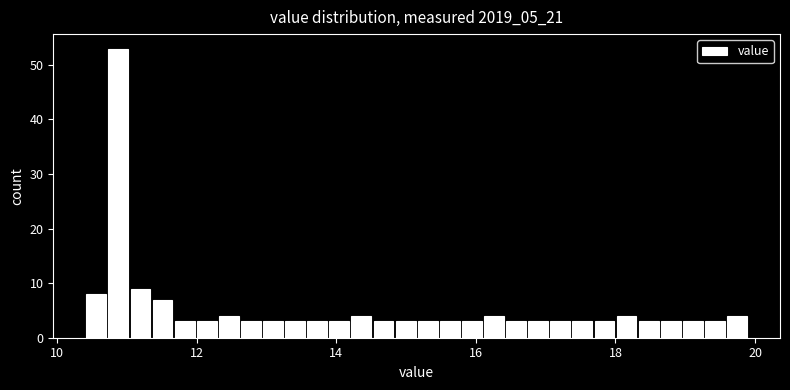

Read against the x-axis, roughly where is the centre of the tallest bar?

10.8